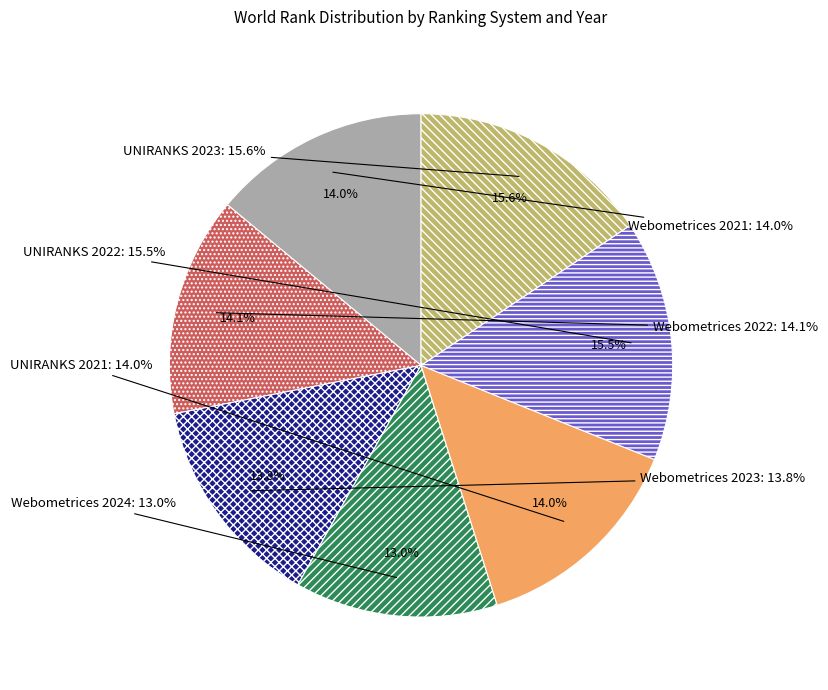

To the nearest percent, what is the average slice percentage?

14%